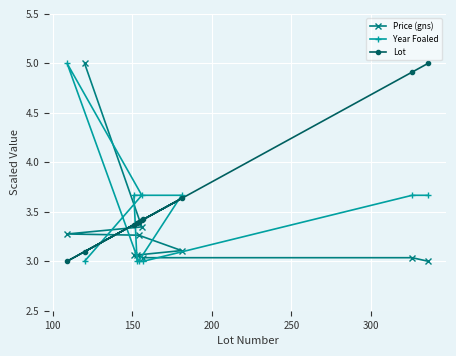

What is the maximum value shown in the chart?

5.0